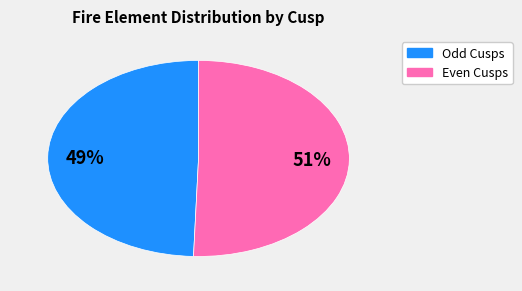

To the nearest percent, what is the average slice percentage?

50%